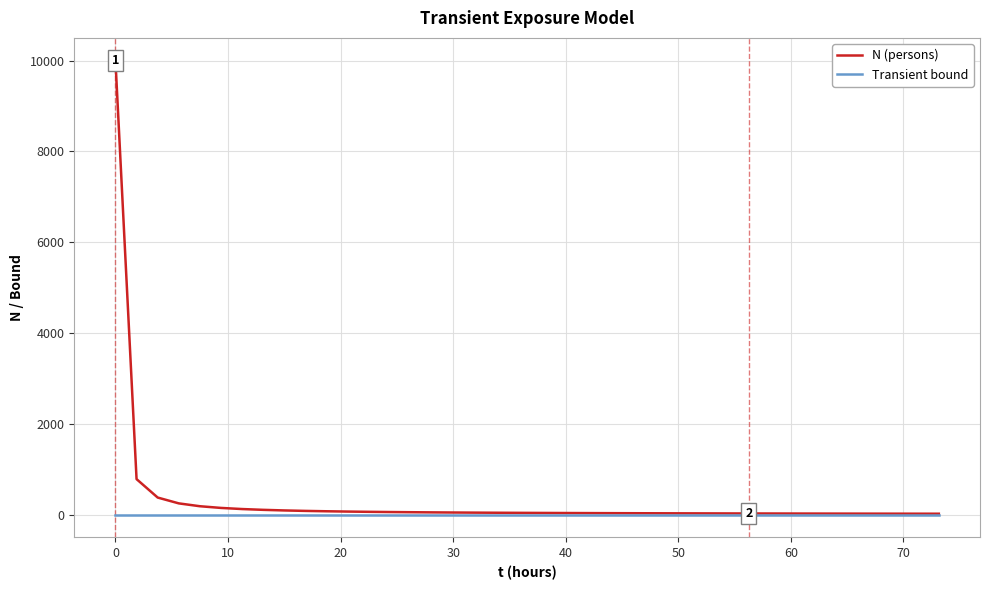

Which series has the widest spread of values?

N (persons)